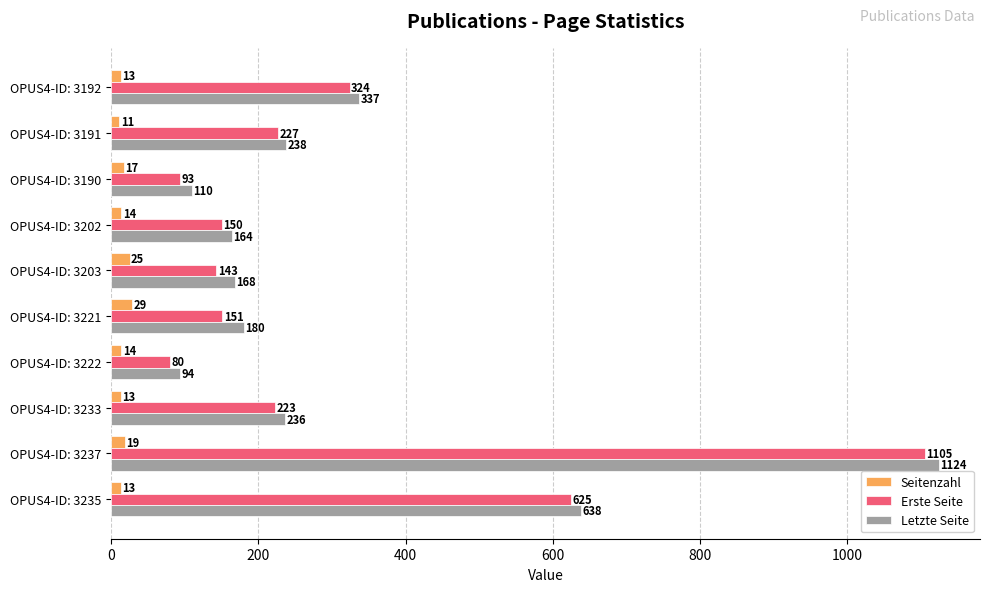

What is the highest value of the Erste Seite series?

1105